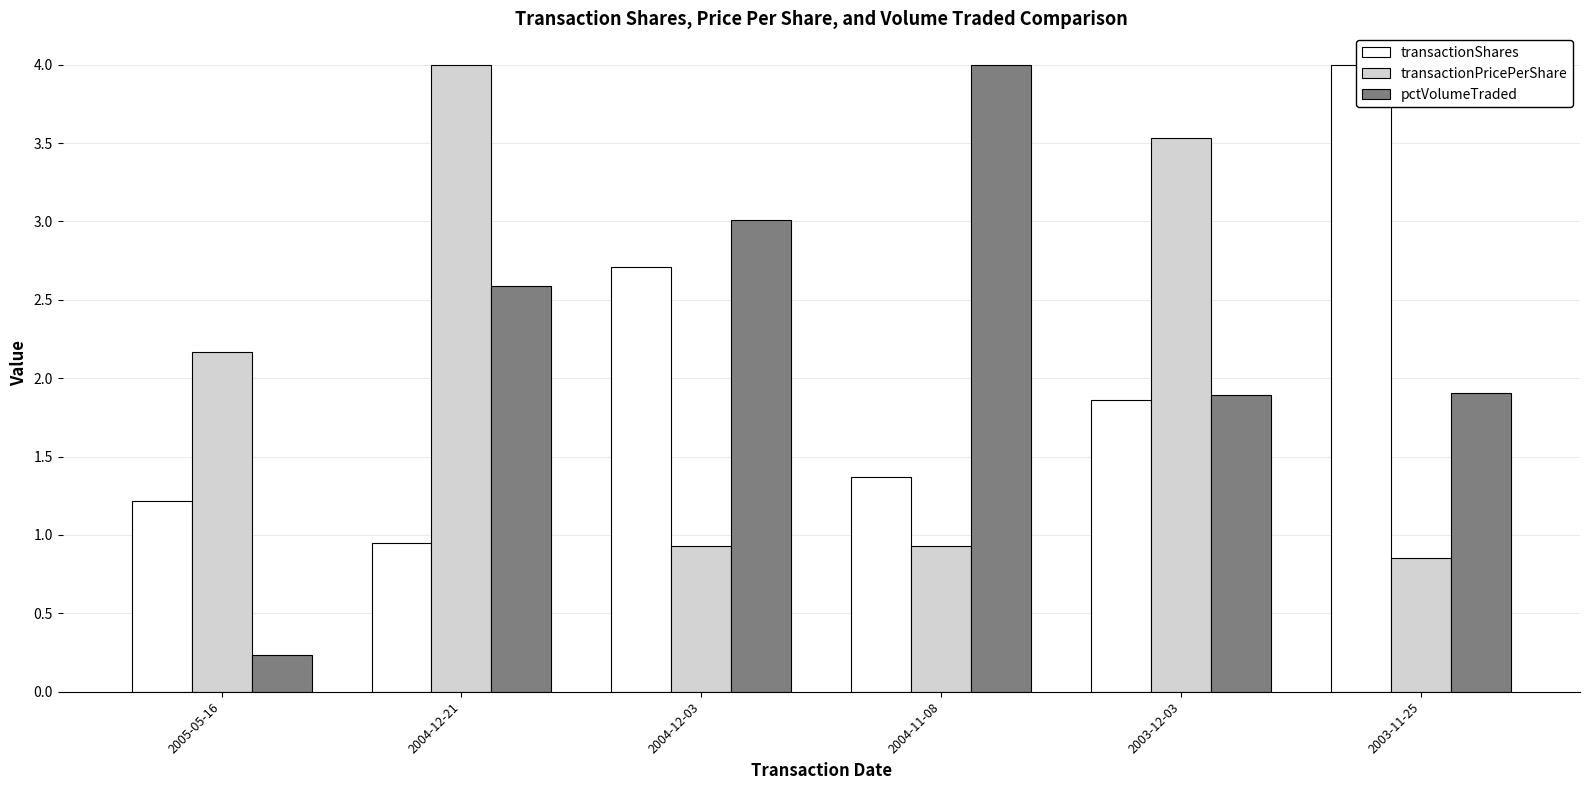

What position from the right is 2003-11-25?

1